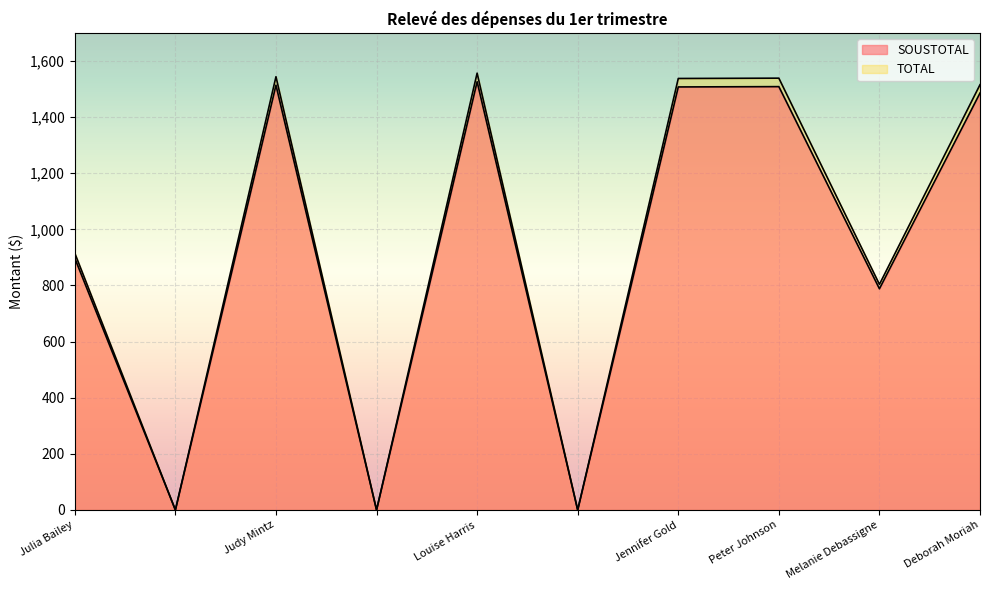

True or false: TOTAL and SOUSTOTAL cross at least once.

False